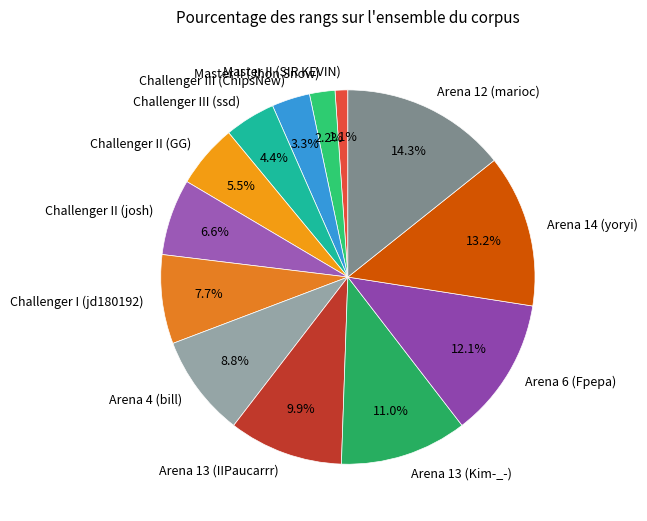

To the nearest percent, what is the combined percentage of Arena 12 (marioc) and Arena 14 (yoryi)?

27%